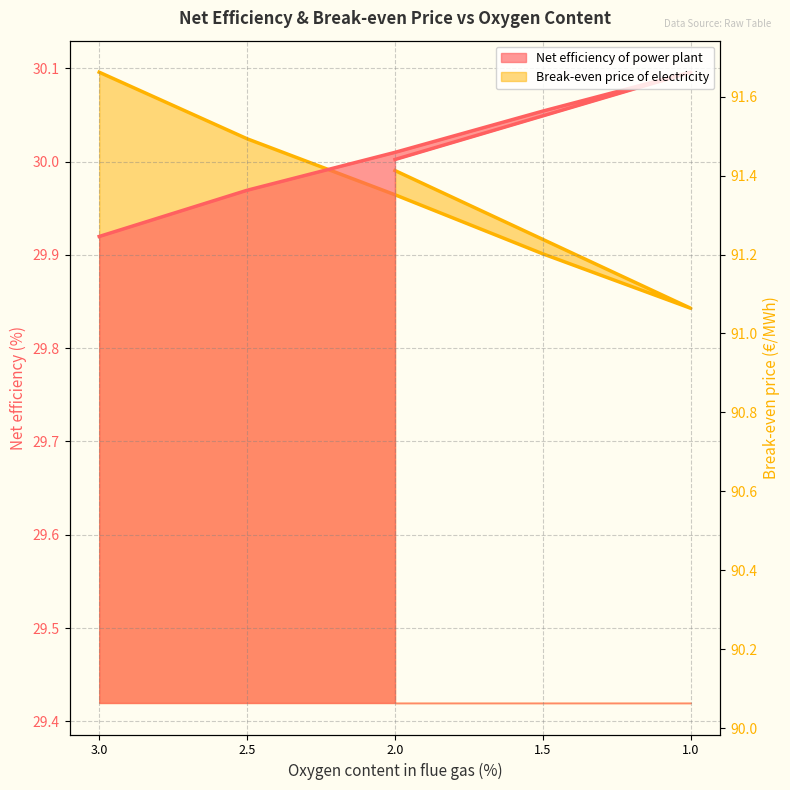

What is the average value of the Net efficiency of power plant series?

30.0